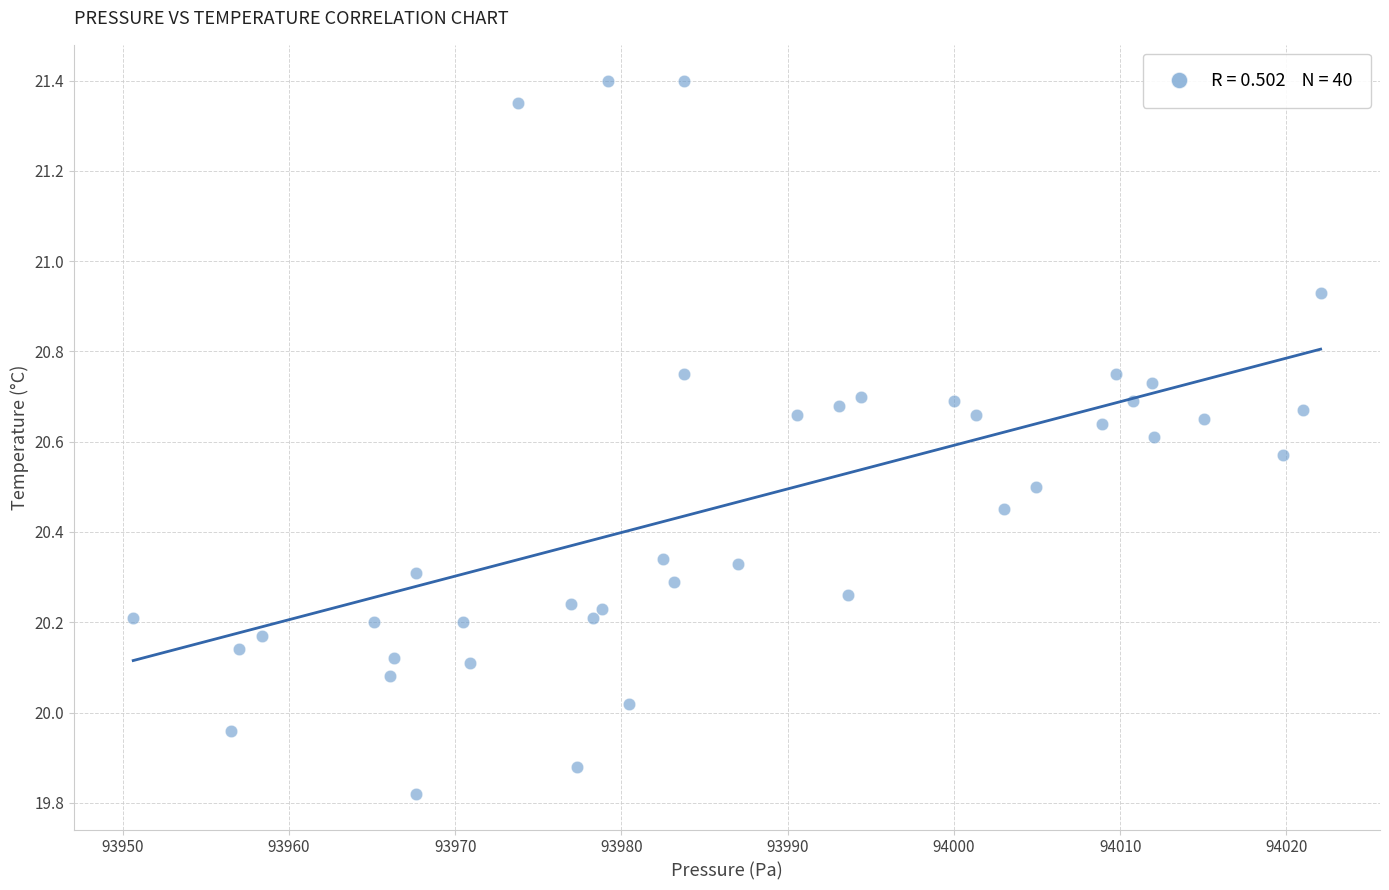

What is the range of Y values (max minus min)?

1.6